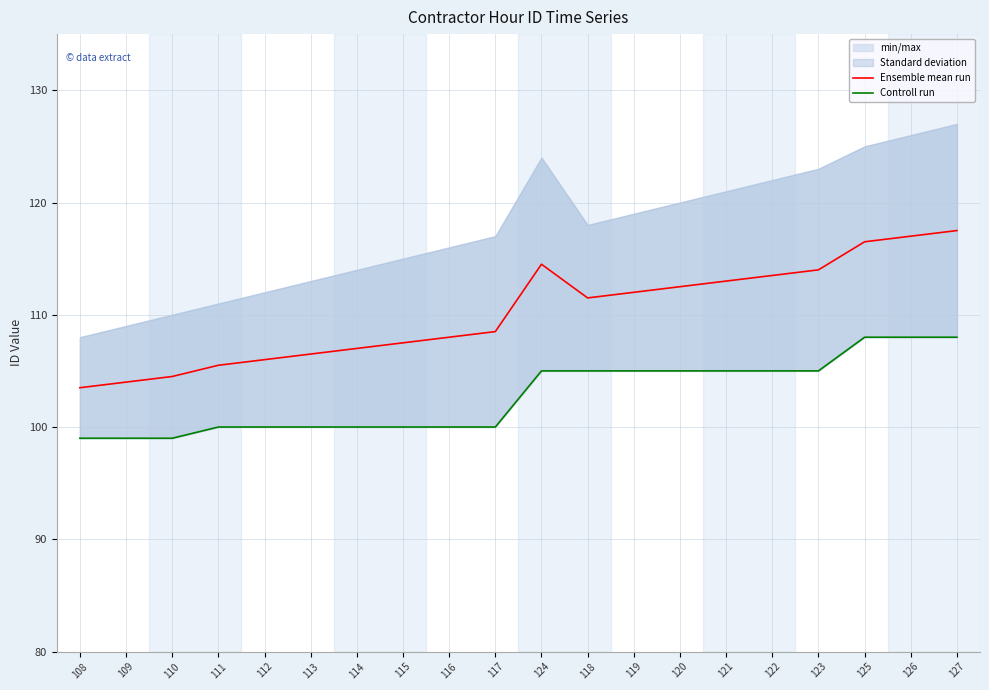

What is the value of the Controll run point at the 10th from the left?

100.0